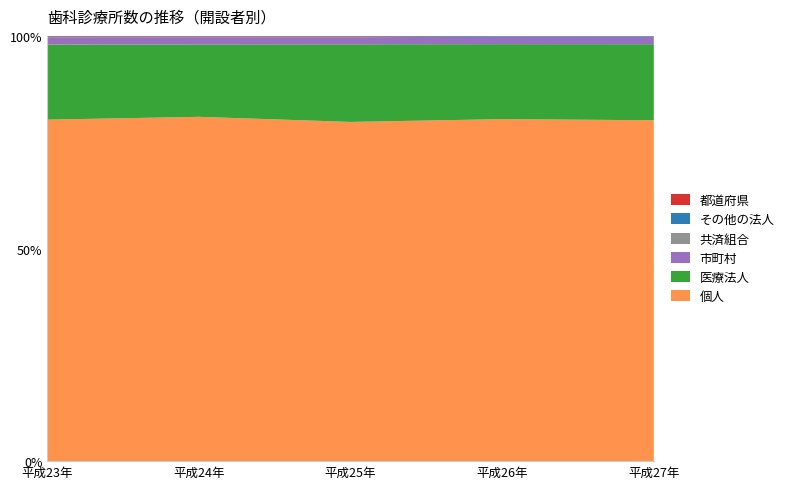

What is the difference between the 市町村 values at 平成25年 and 平成27年?

1